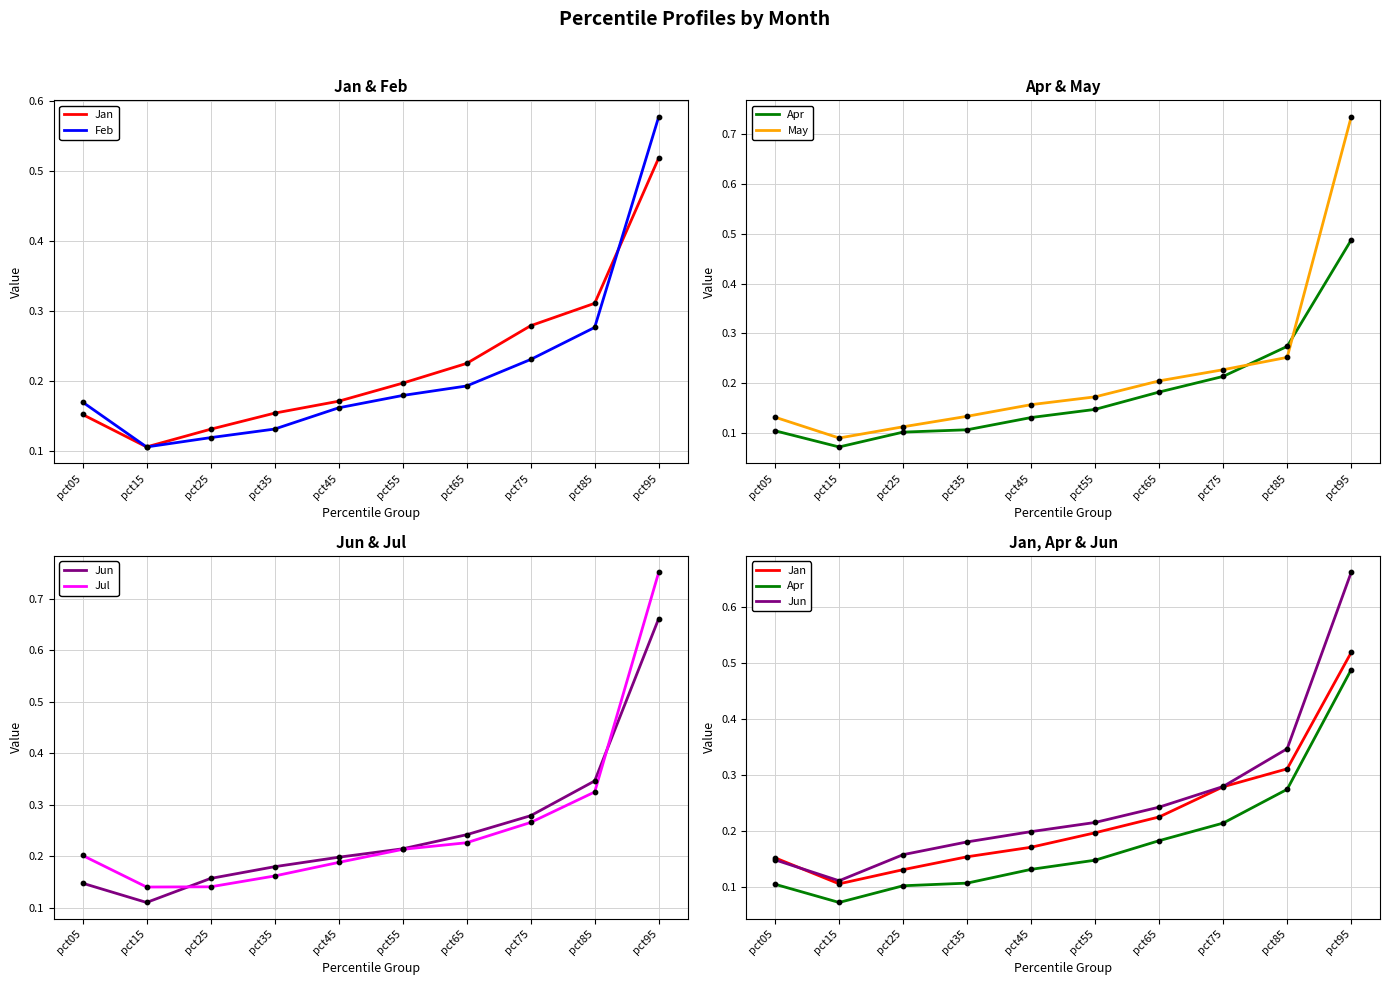

Which series contains the highest Y value?

Jul